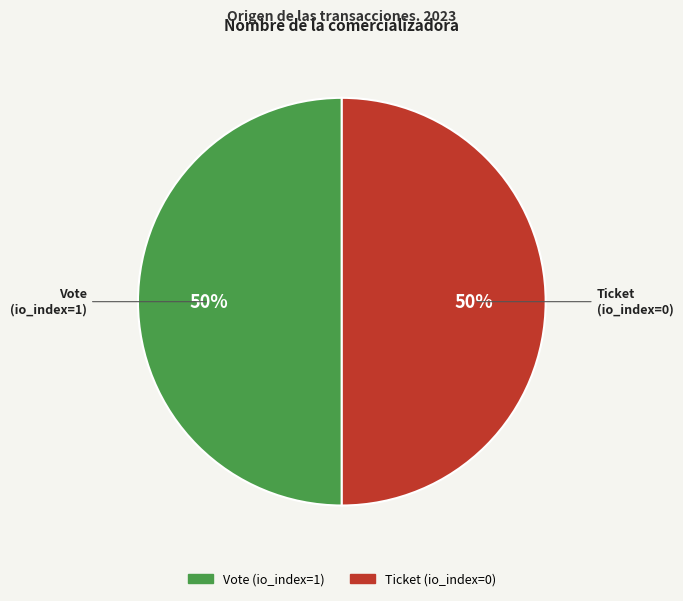

To the nearest percent, what is the combined percentage of Vote (io_index=1) and Ticket (io_index=0)?

100%